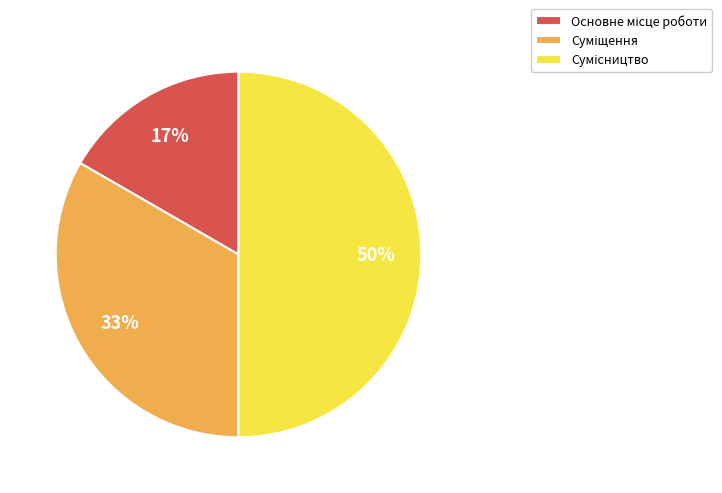

How many slices are in this pie chart?

3